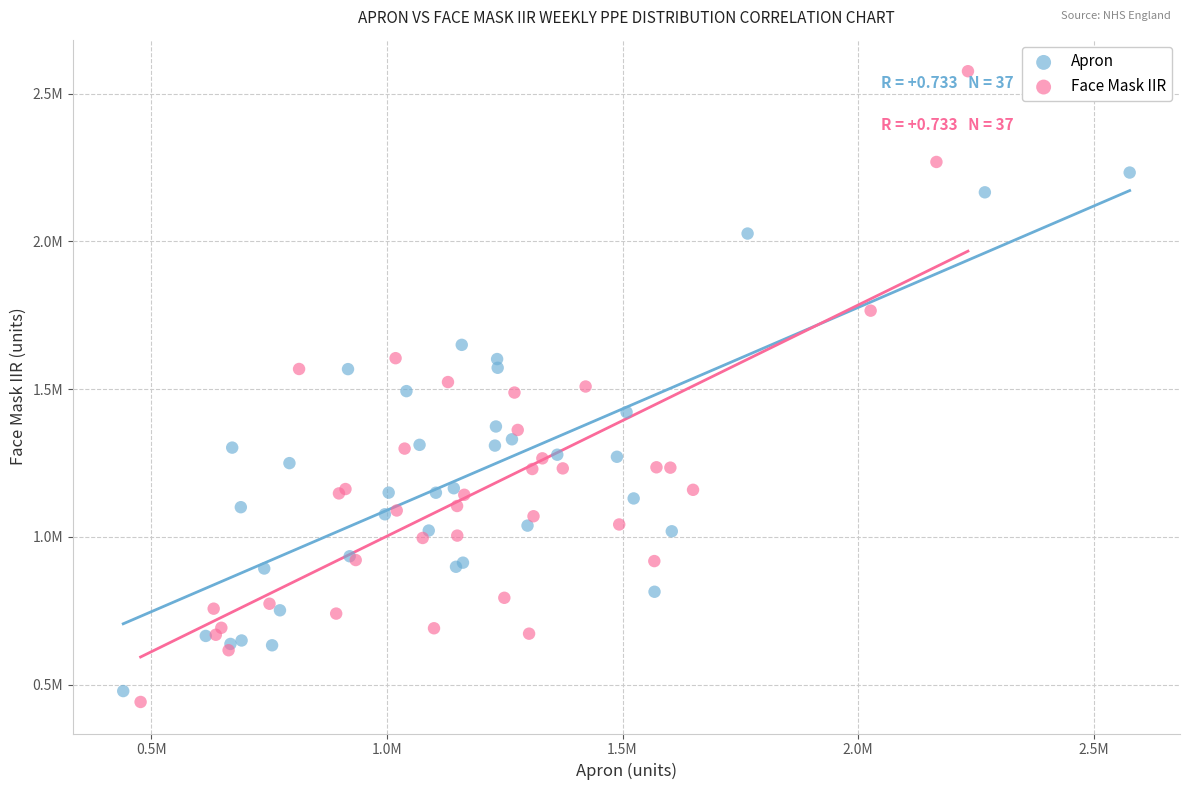

What are all the series names shown in the legend?

Apron, Face Mask IIR